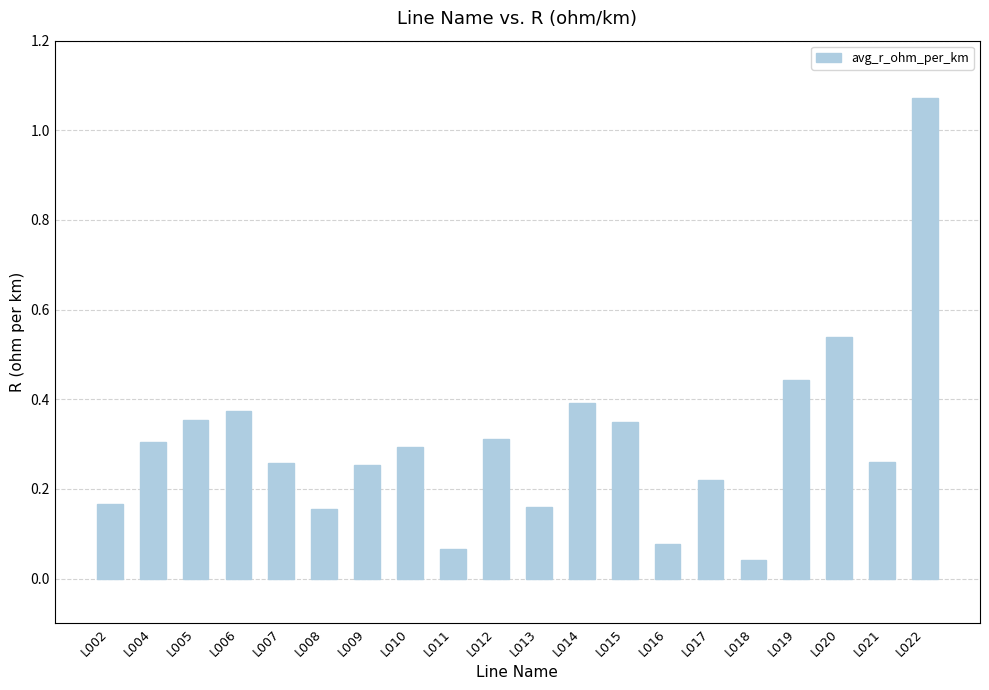

Which label corresponds to the largest value in the chart?

L022